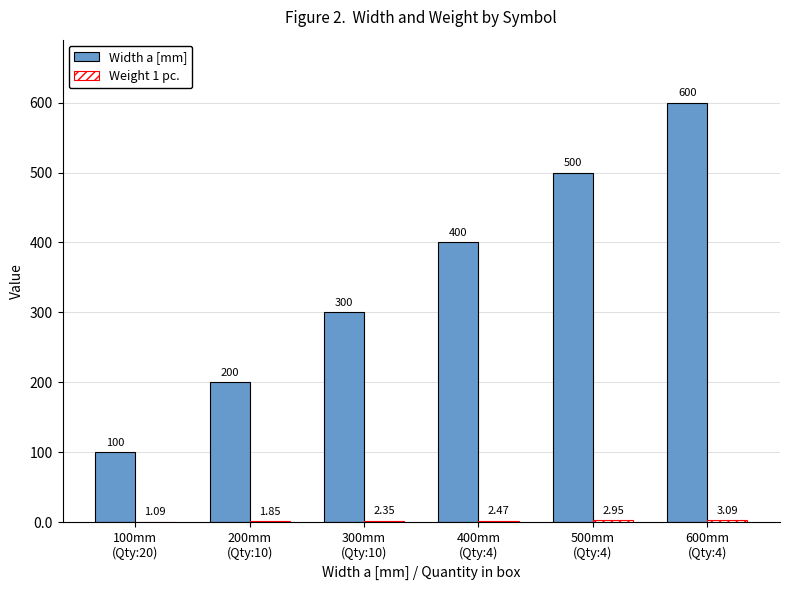

Which series has the largest total across all categories?

Width a [mm]